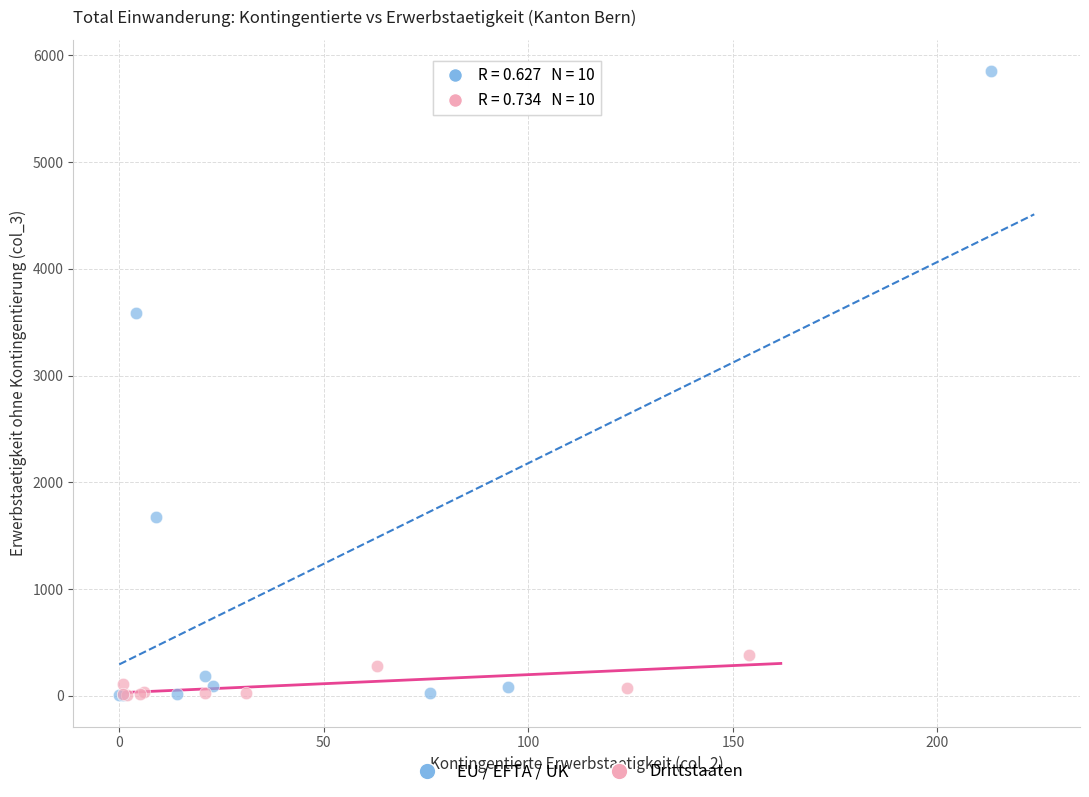

Which series contains the highest Y value?

EU / EFTA / UK